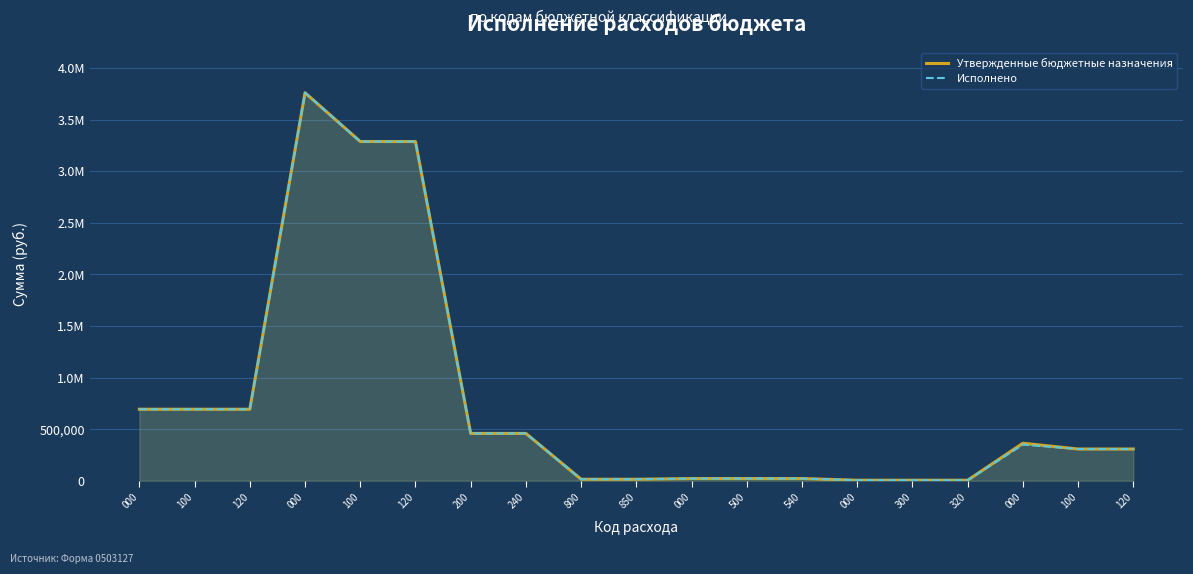

True or false: Утвержденные бюджетные назначения has more than 0 interior local peaks.

True